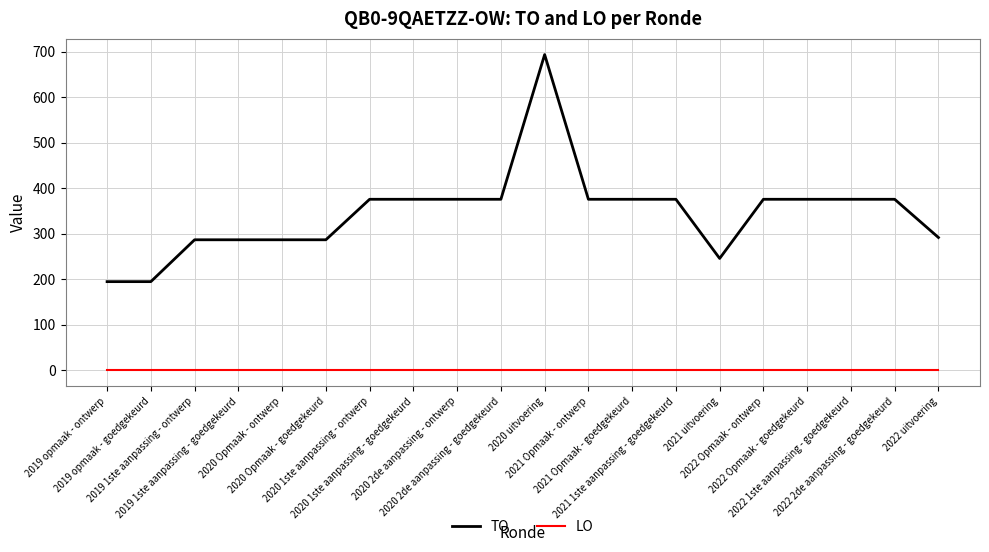

True or false: TO and LO cross at least once.

False